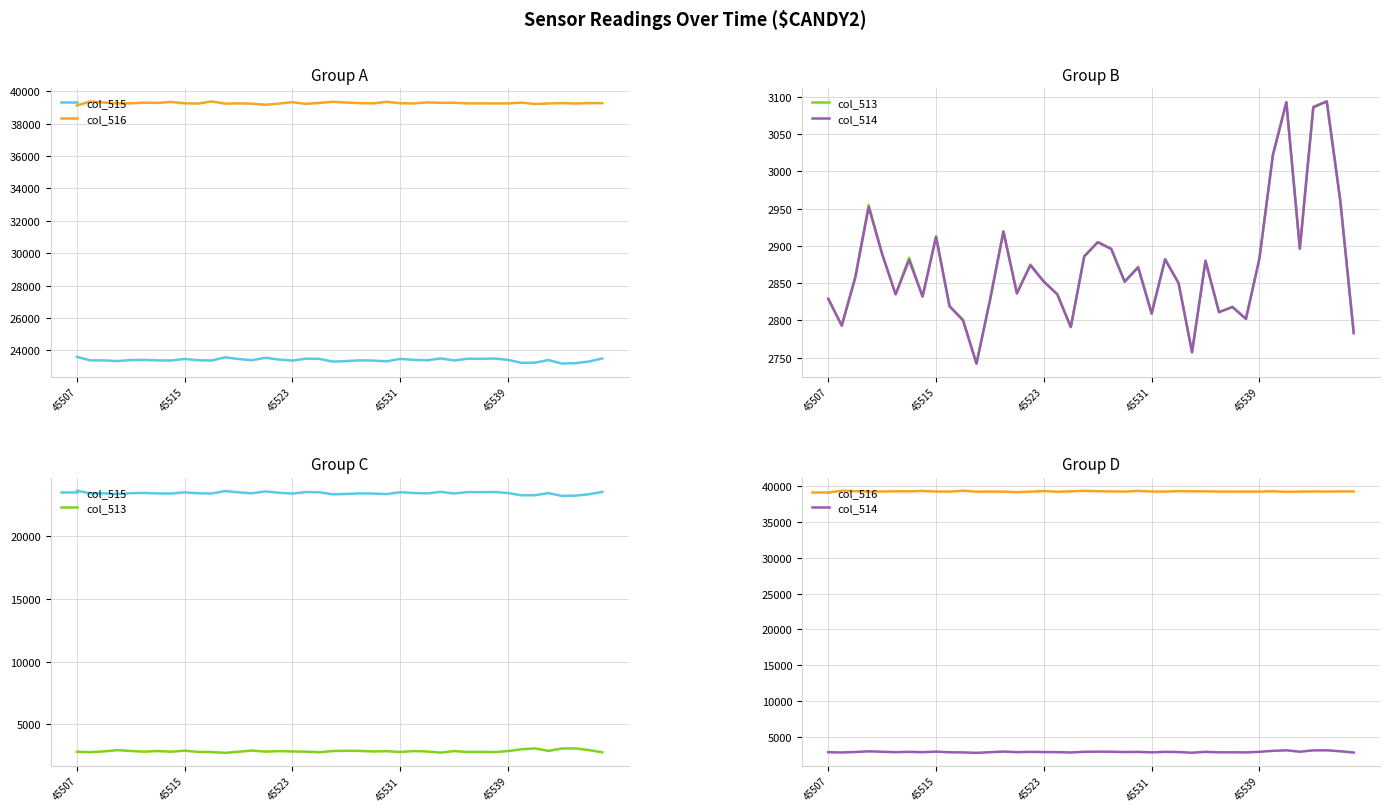

What is the sum of the col_516 values at 33 and 12?

78537